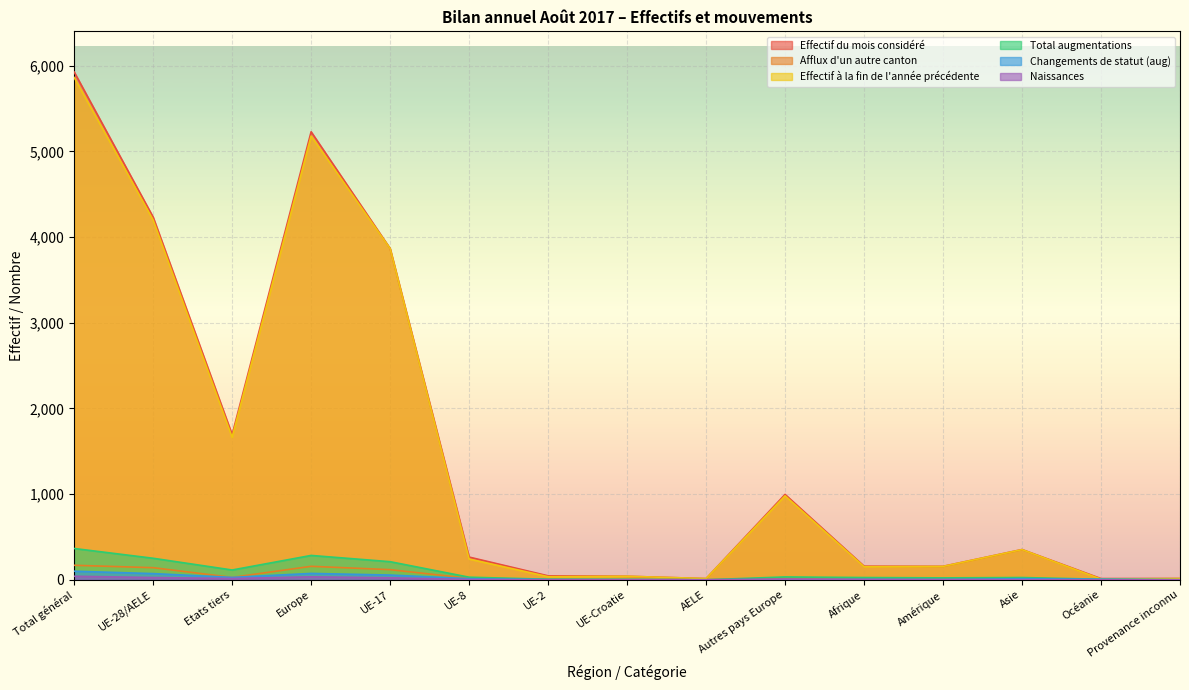

Is it true that Total augmentations equals 114 at Etats tiers?

True